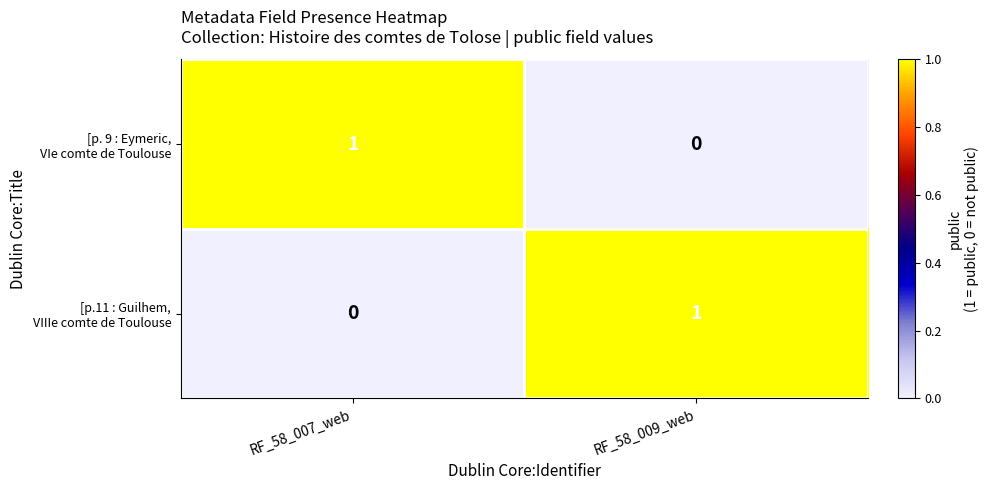

How many series are shown in this chart?

2